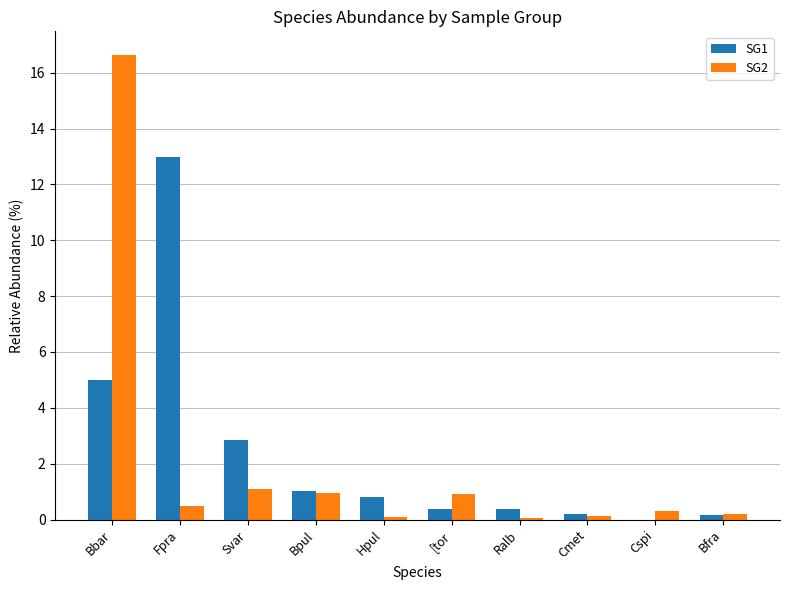

How many data points does each series have?

10